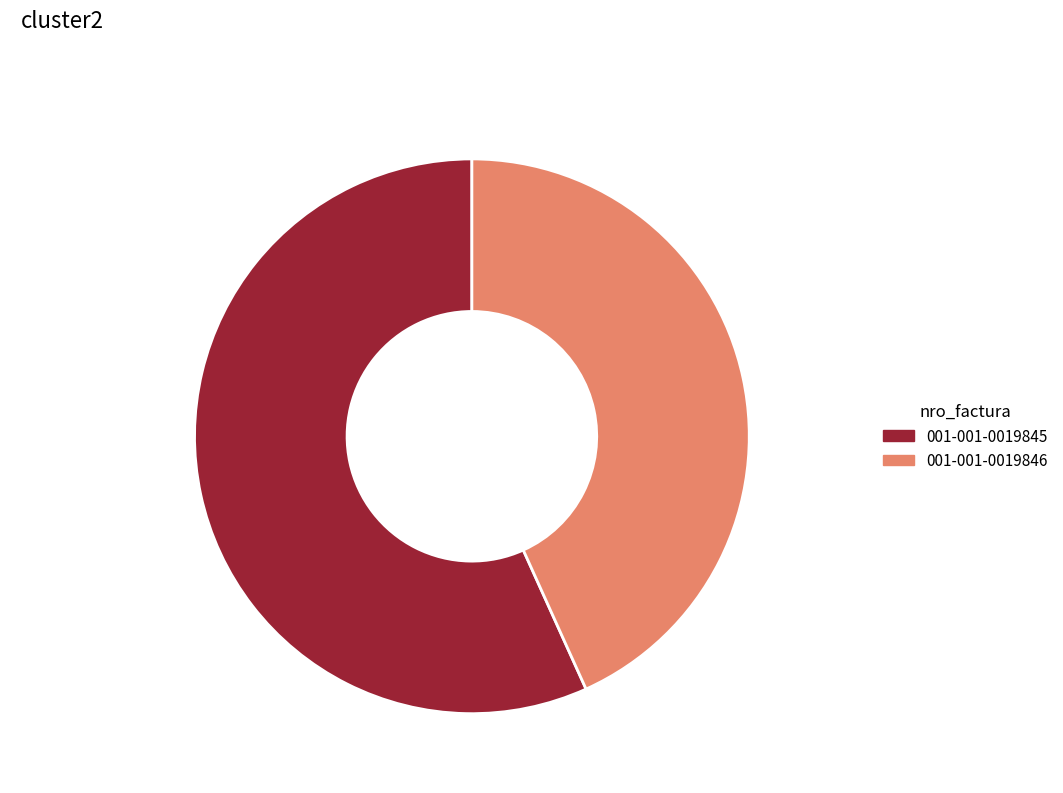

What percentage is the 001-001-0019845 slice, to the nearest percent?

57%